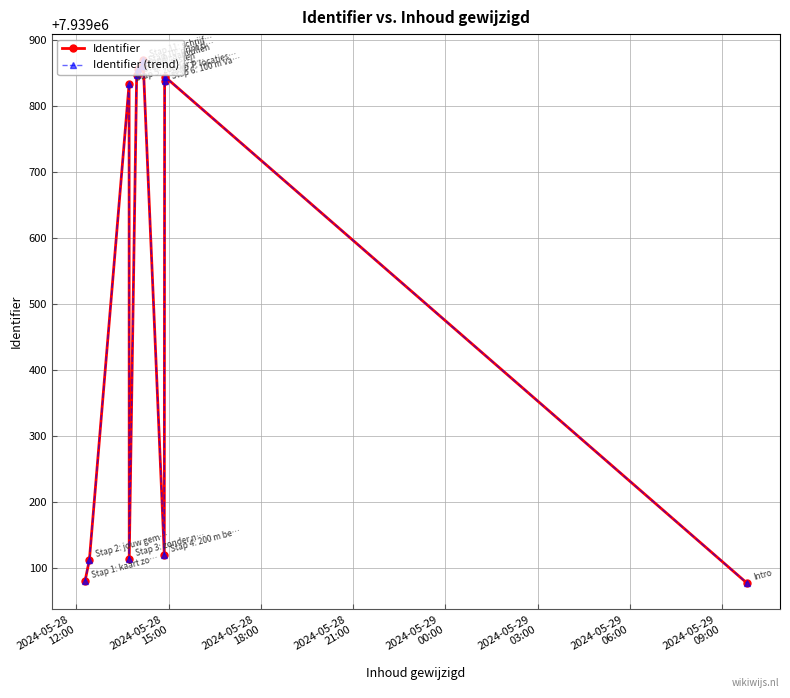

True or false: Identifier has more than 2 interior local peaks.

True